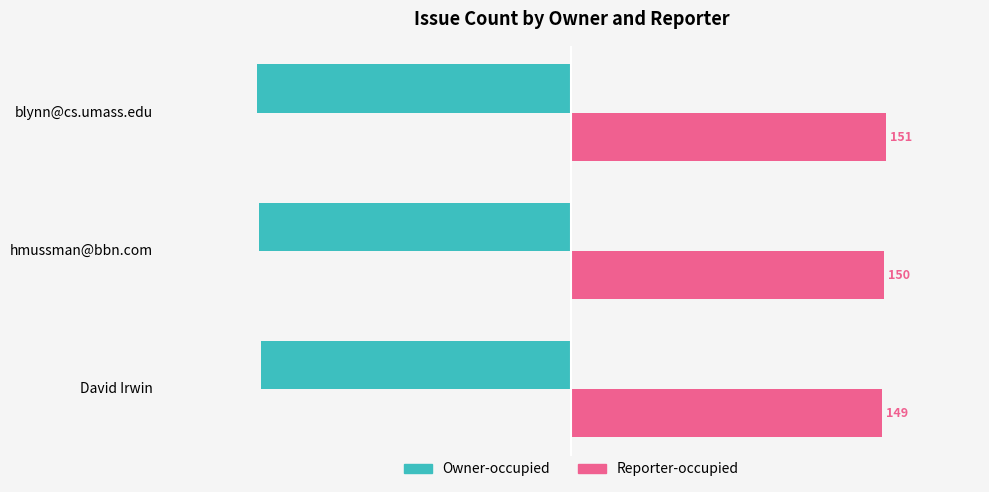

At David Irwin, list the series in order from largest to smallest.

Reporter-occupied, Owner-occupied